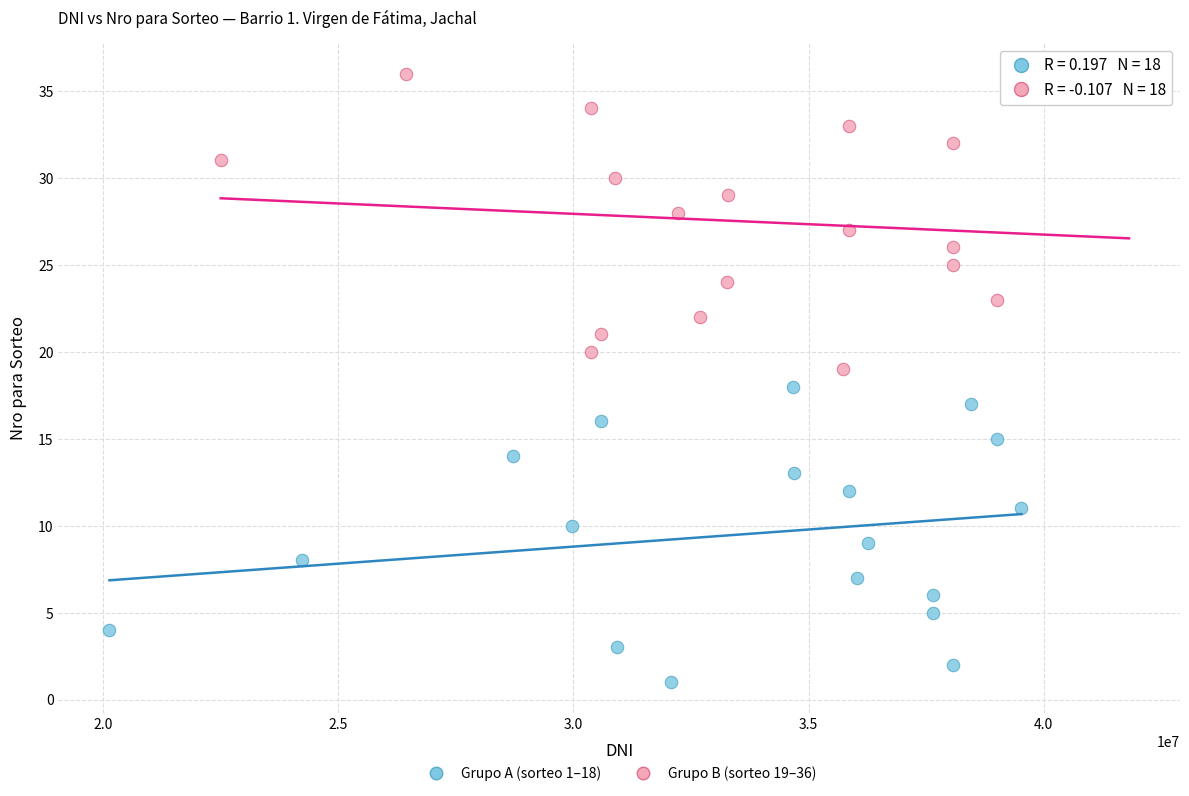

Which series contains the highest Y value?

Grupo B (sorteo 19–36)